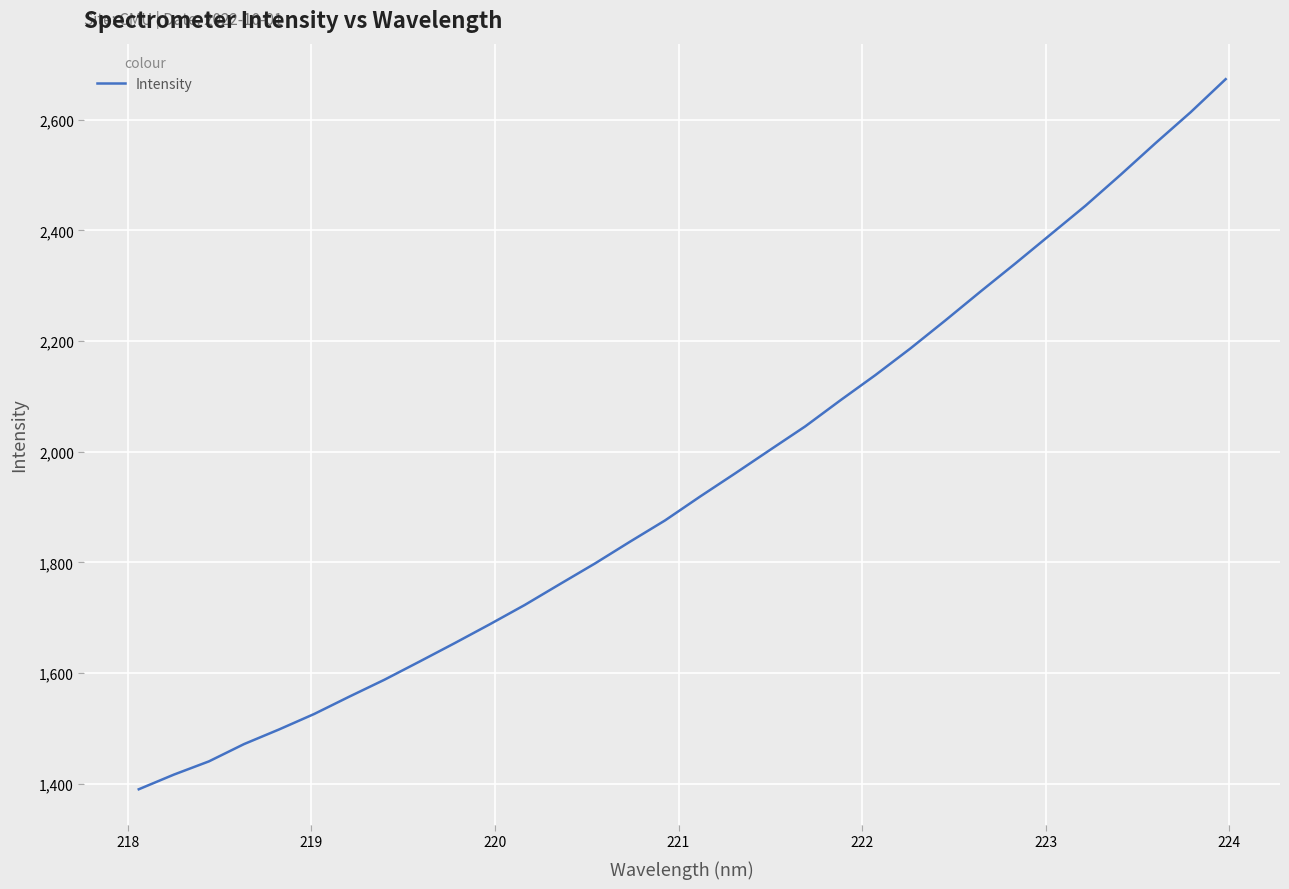

What is the difference between the maximum and minimum values?

1283.4